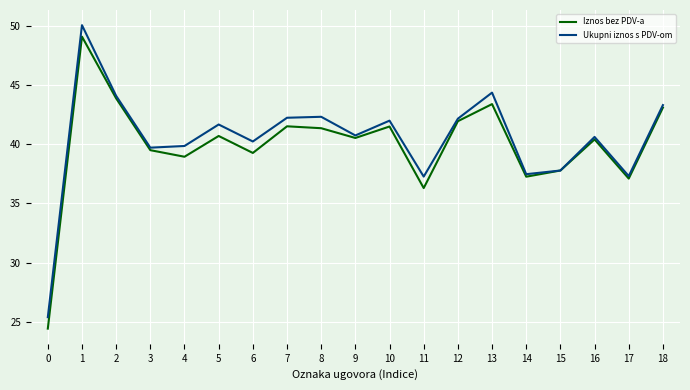

What is the lowest value of the Ukupni iznos s PDV-om series?

25.4